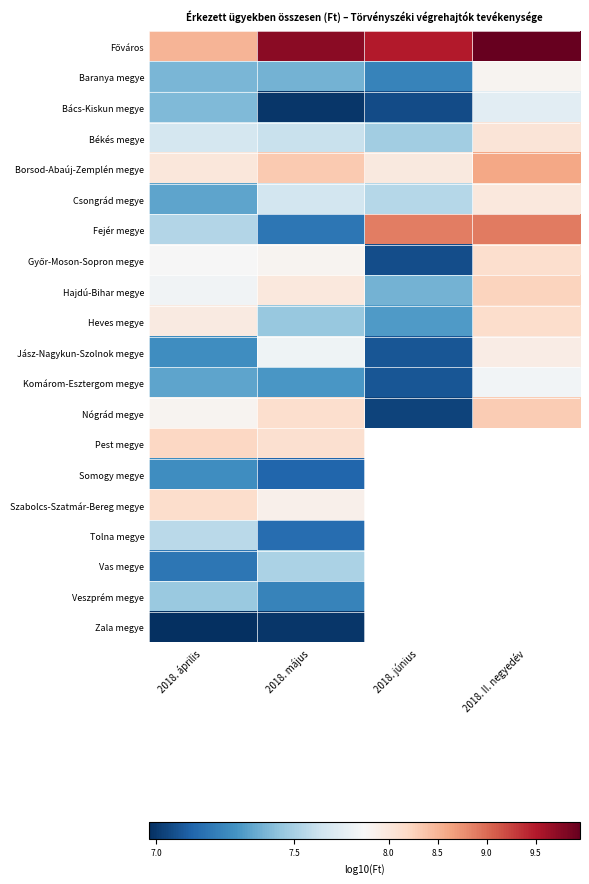

What is the smallest value displayed?

7.0